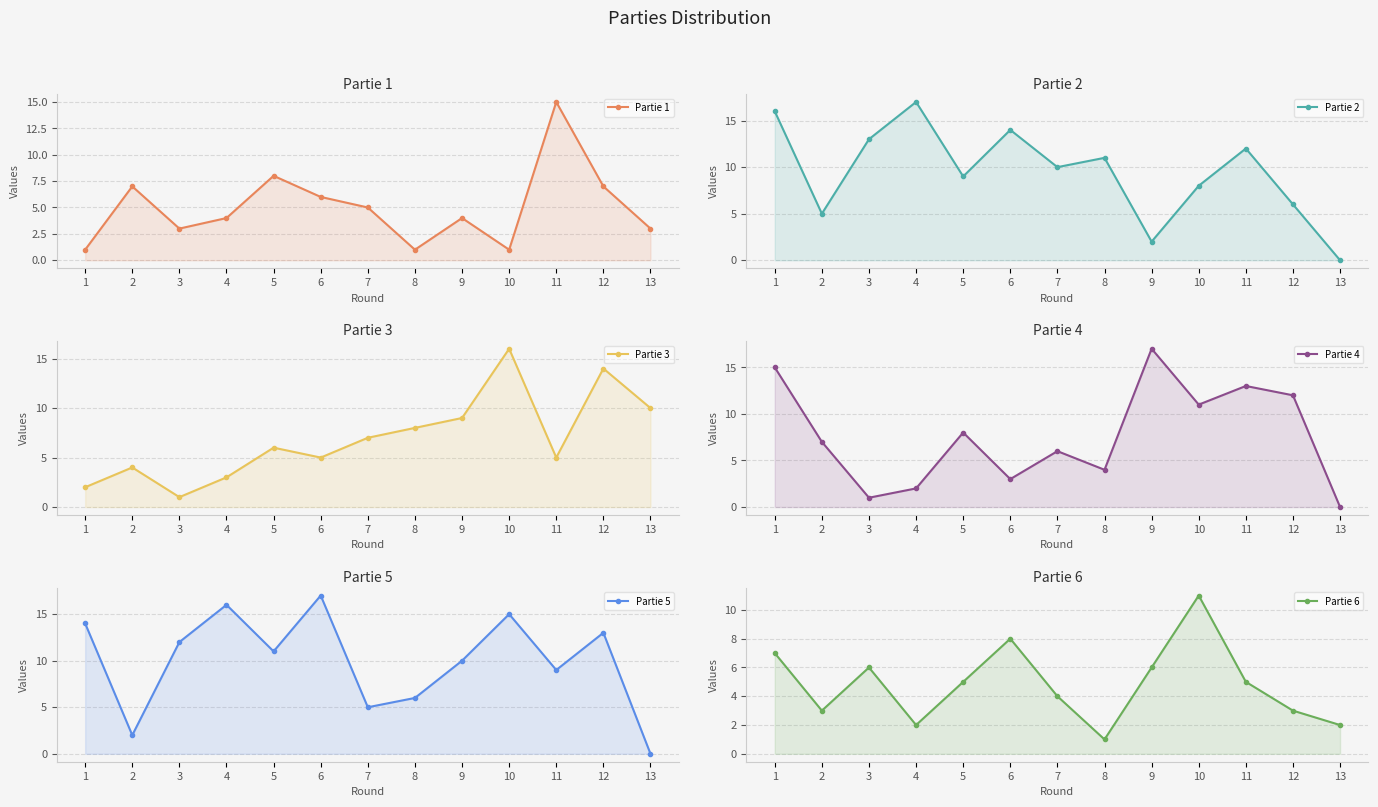

At 2, list the series in order from largest to smallest.

Partie 1, Partie 4, Partie 2, Partie 3, Partie 6, Partie 5